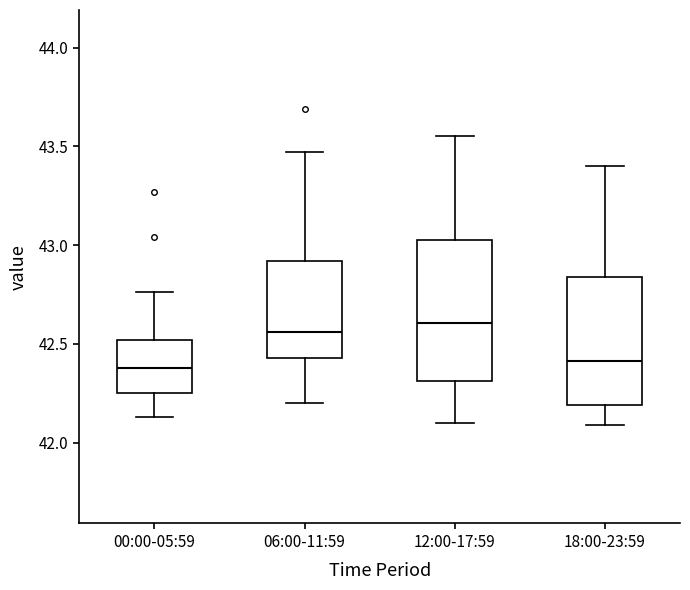

Which box is the tallest, from its lower edge to its upper edge?

12:00-17:59